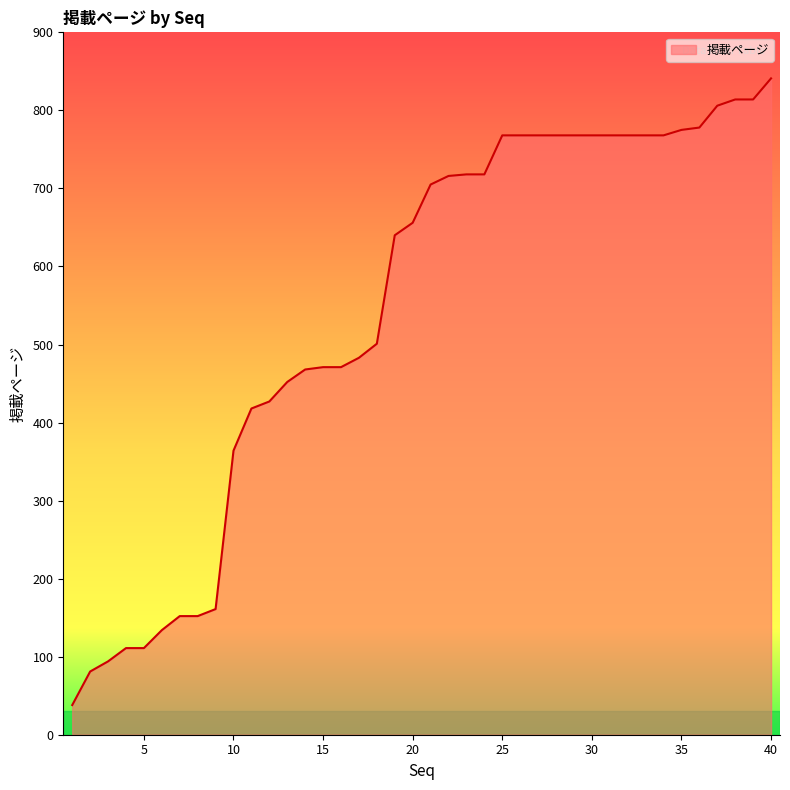

What is the greatest value displayed?

841